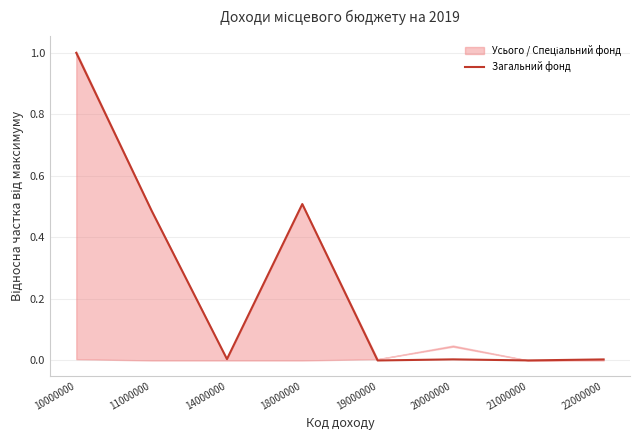

Does the chart have visible grid lines?

Yes